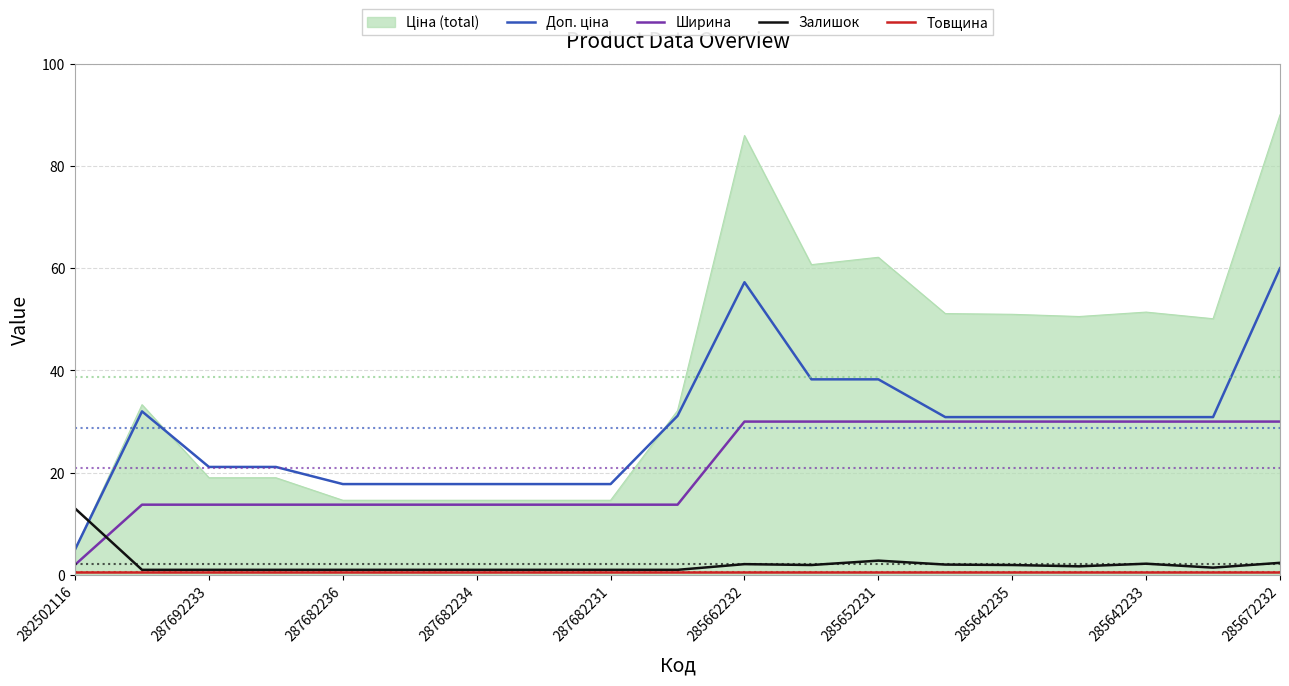

What is the maximum value for Залишок?

13.0